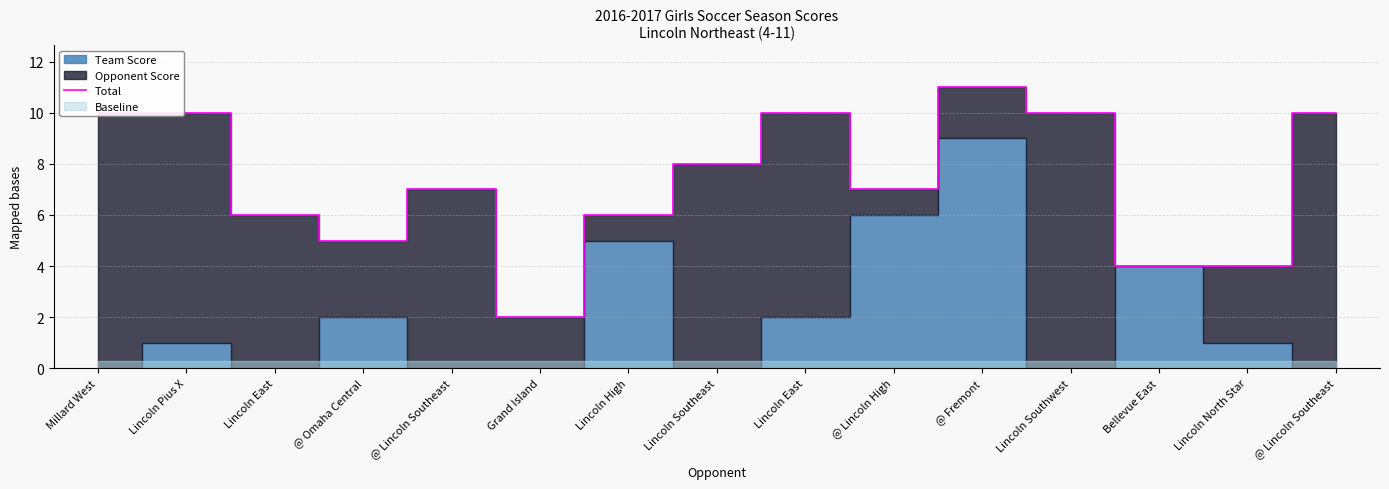

How many data points does each series have?

15